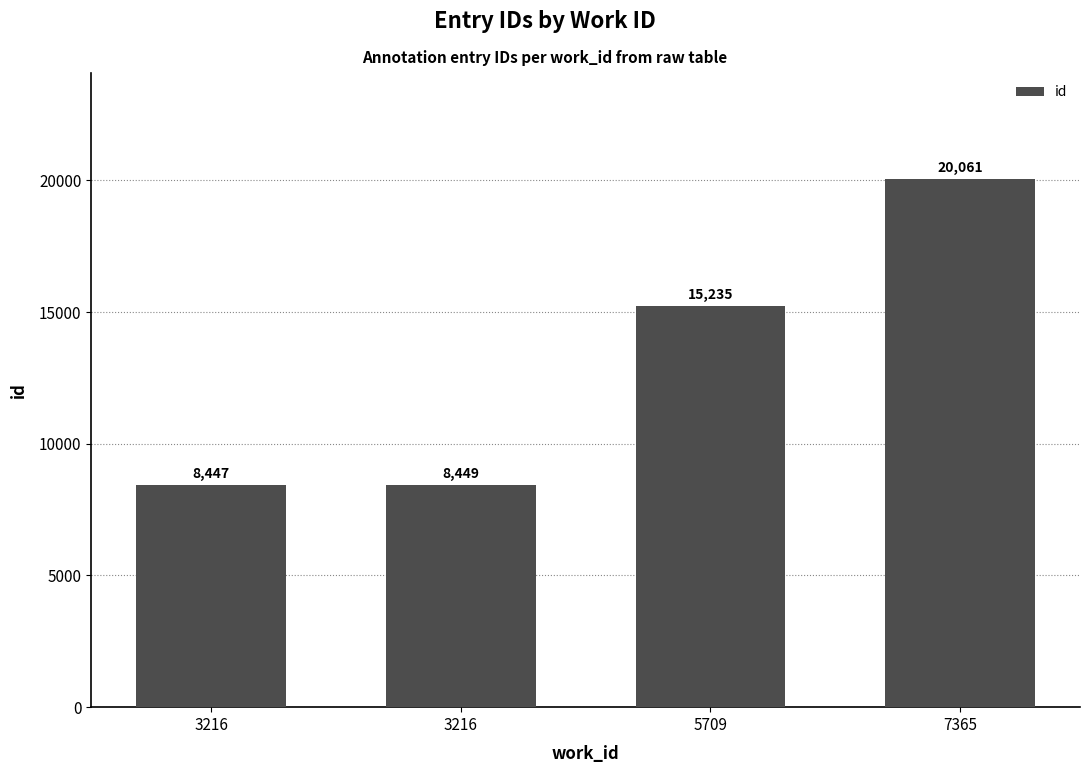

Where does the data first go above 15235?

7365